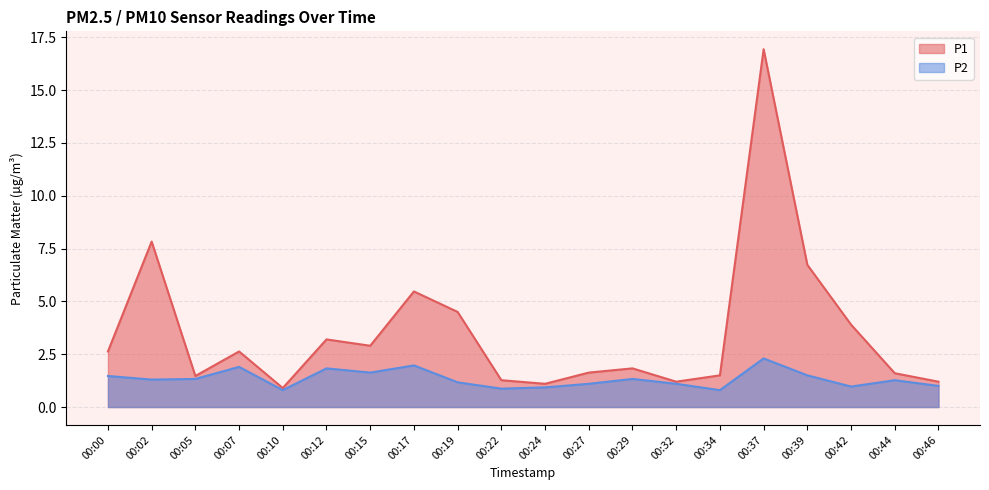

Where is the first local maximum for P2?

00:07